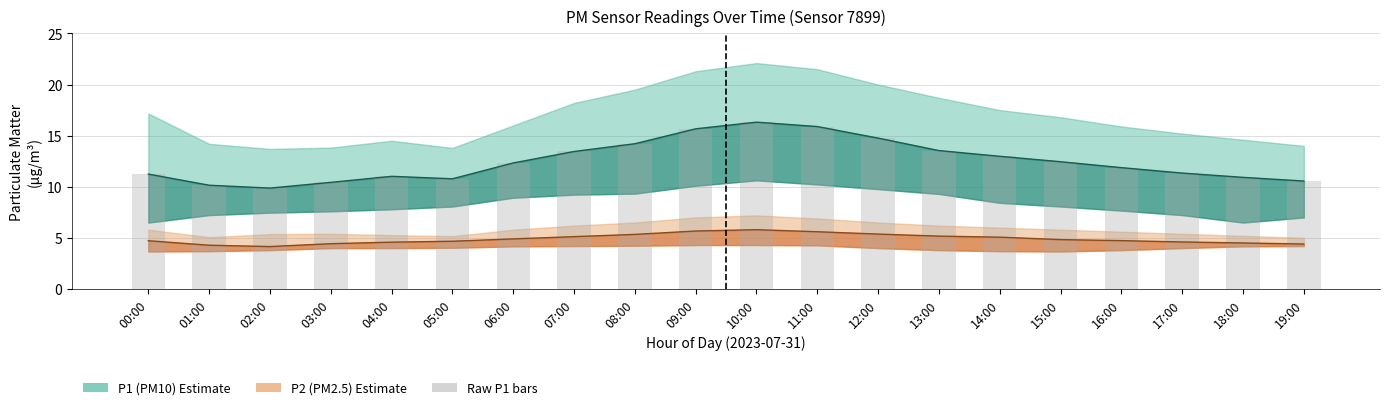

Reading left to right, list all the values displayed in this chart.

00:00=11.2	01:00=10.2	02:00=9.9	03:00=10.4	04:00=11.0	05:00=10.8	06:00=12.3	07:00=13.4	08:00=14.2	09:00=15.7	10:00=16.3	11:00=15.9	12:00=14.8	13:00=13.5	14:00=13.0	15:00=12.4	16:00=11.9	17:00=11.3	18:00=10.9	19:00=10.6